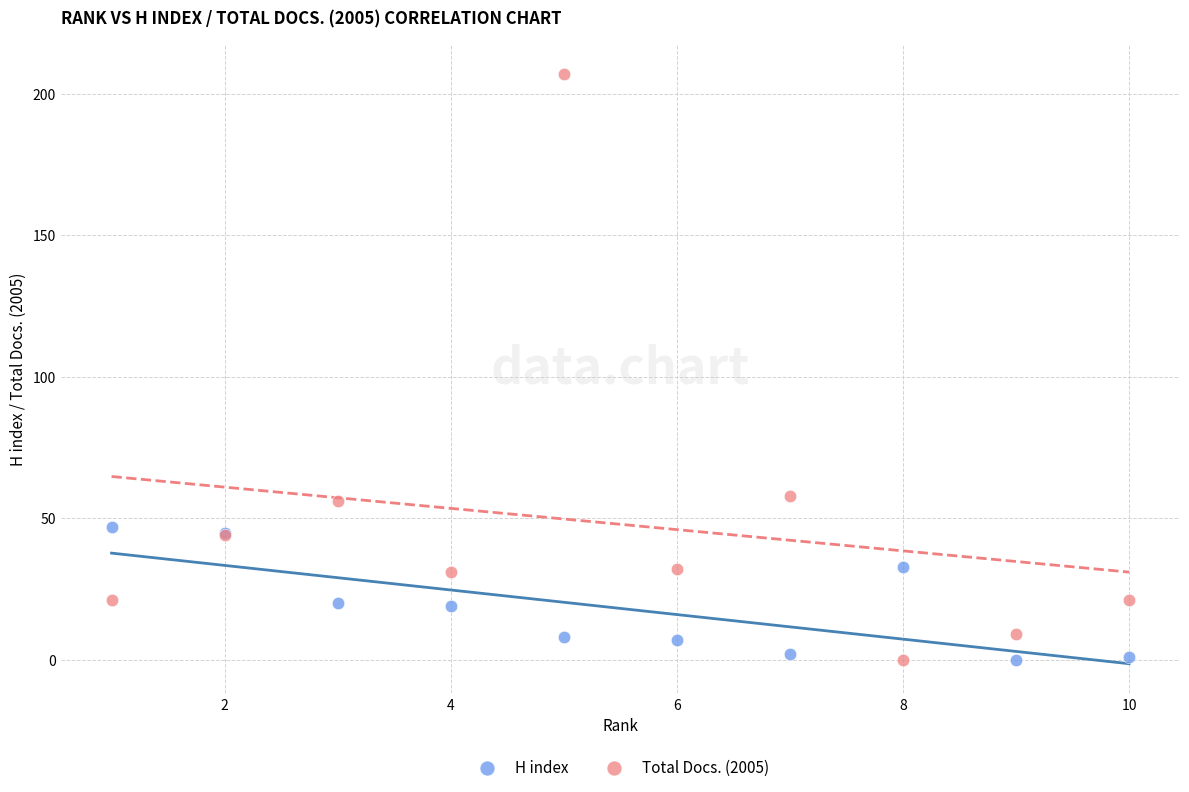

Which series reaches the maximum Y coordinate?

Total Docs. (2005)